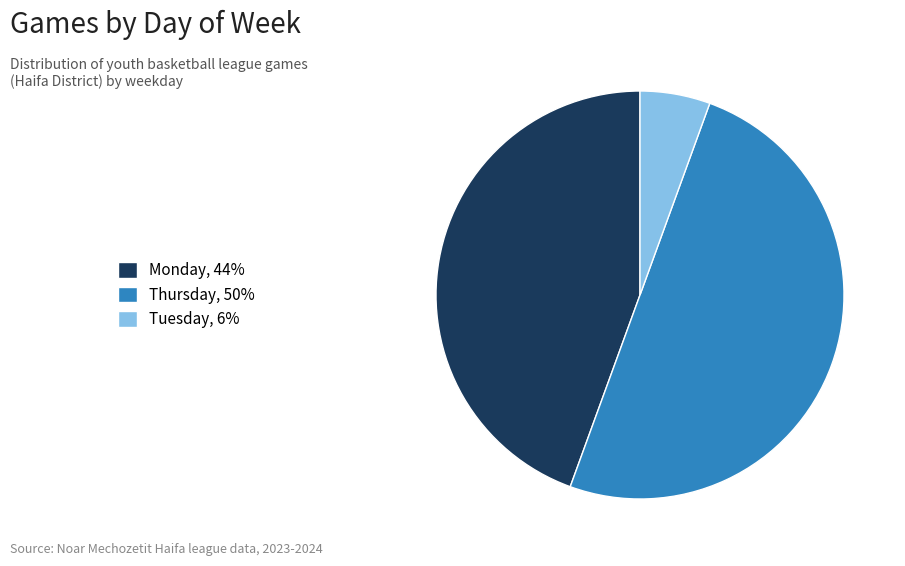

Which slice is the smallest?

Tuesday, 6%